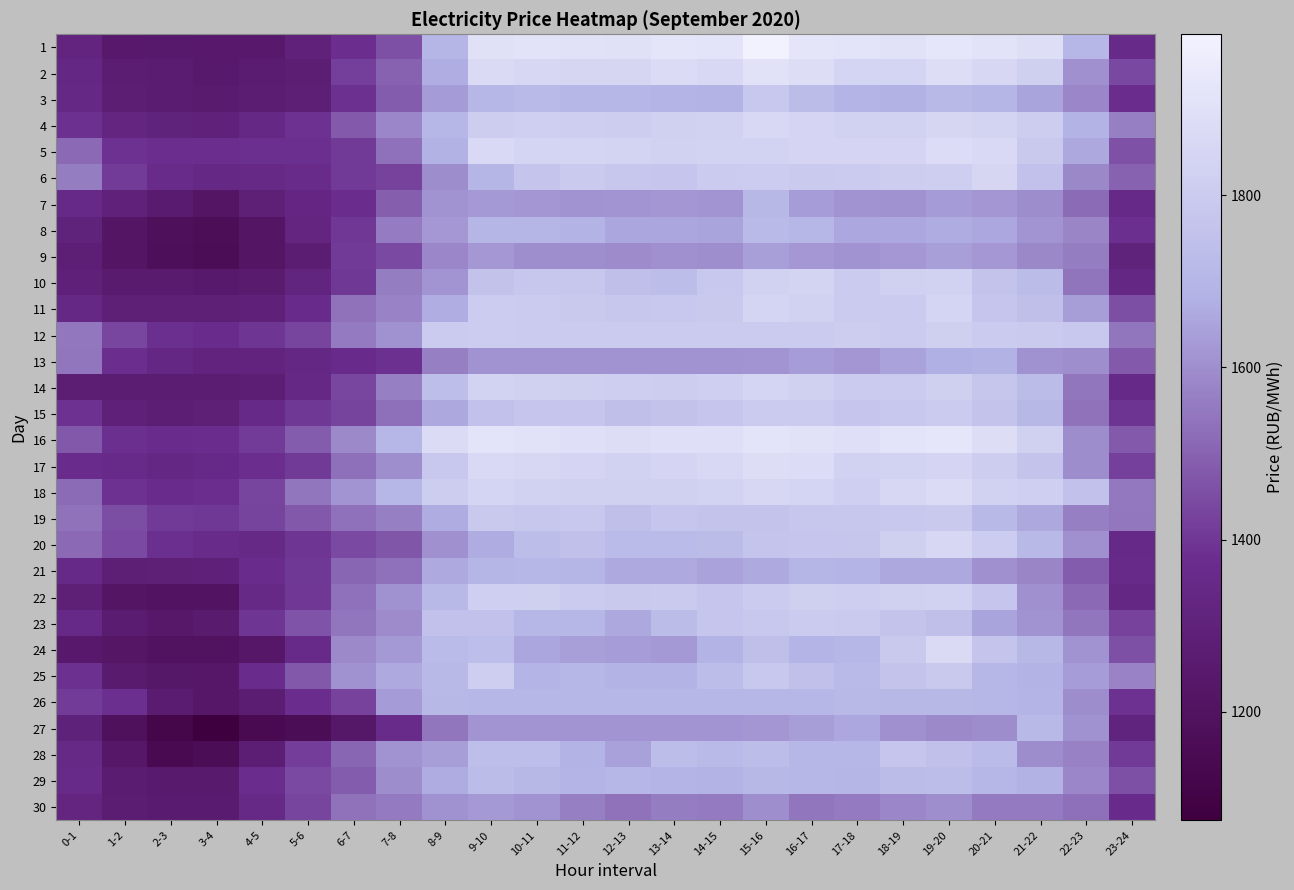

What is the smallest value displayed?

1074.2